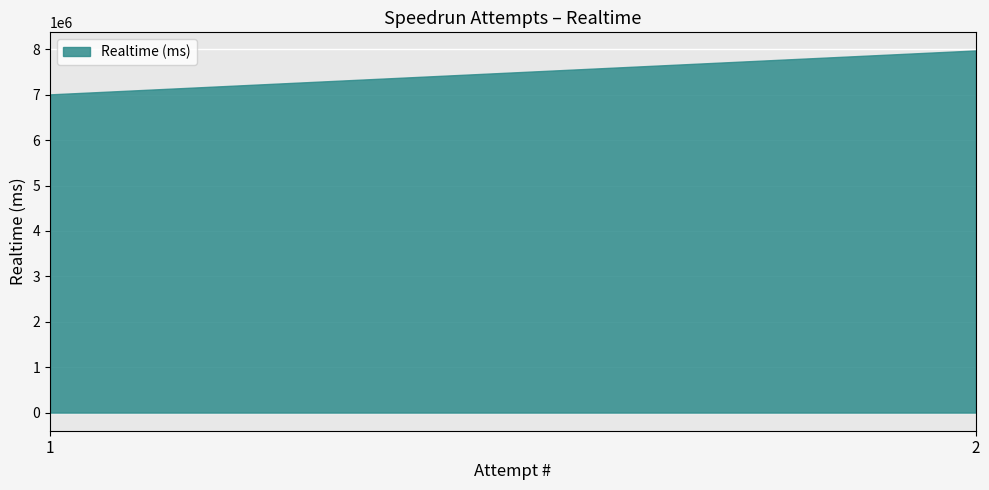

How many lines are shown in the chart?

1